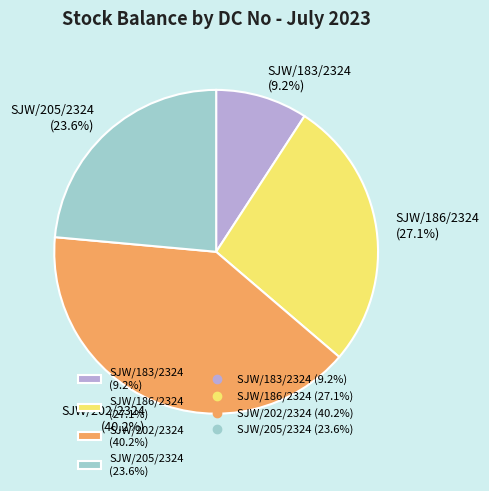

What is the smallest slice in the pie chart?

SJW/183/2324